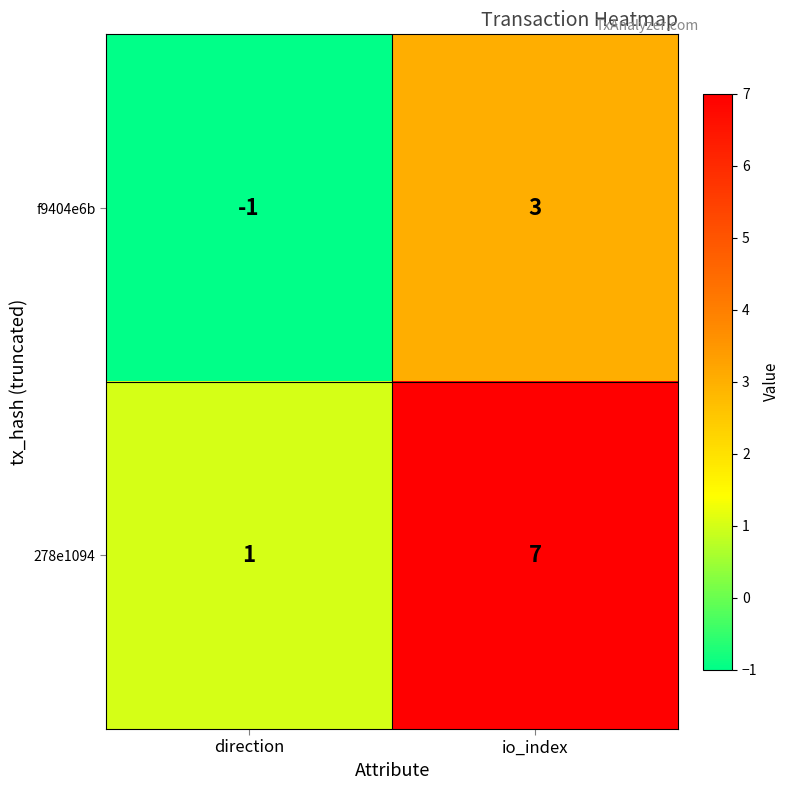

Is it true that 278e1094 equals 0 at direction?

False